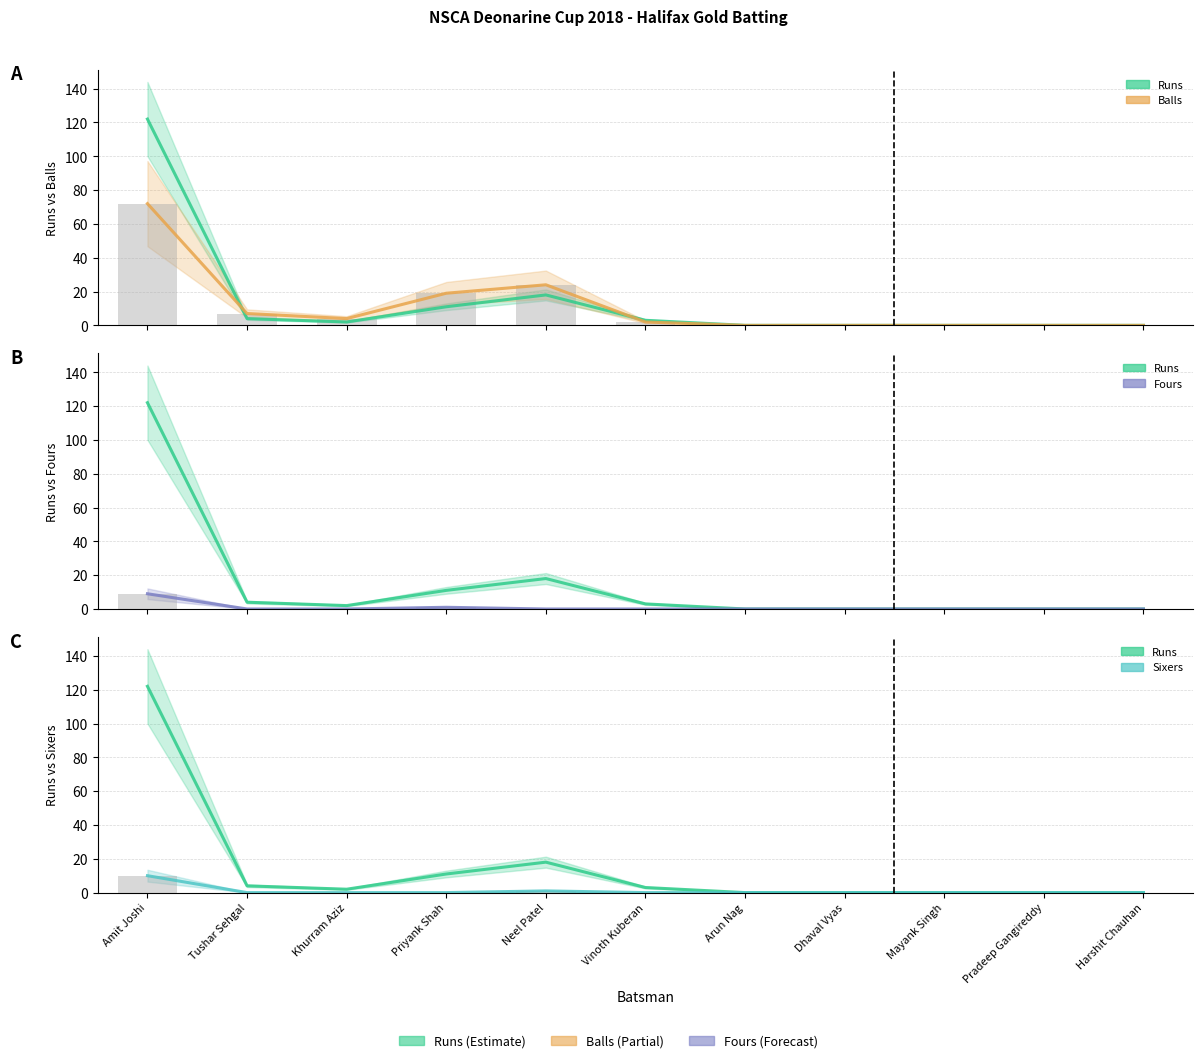

What is the maximum value for Fours?

9